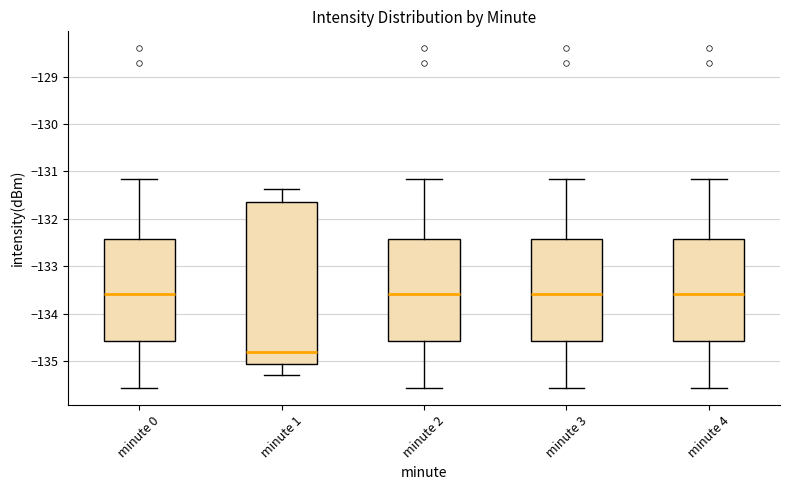

Comparing the boxes themselves (not the whiskers), which one is the tallest?

minute 1